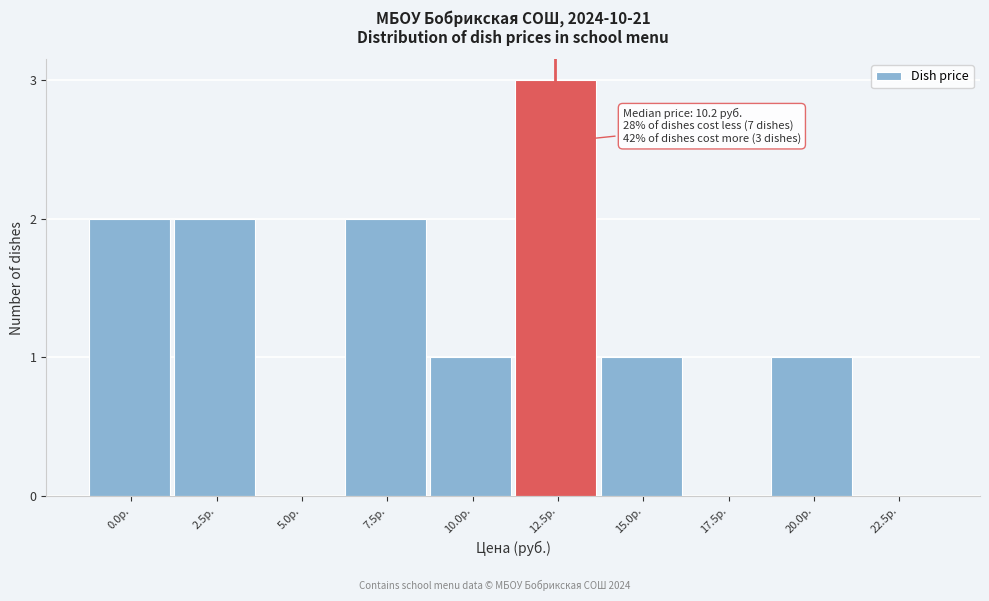

Reading left to right, what are all the values shown in this chart?

0.0р.=2	2.5р.=2	5.0р.=0	7.5р.=2	10.0р.=1	12.5р.=3	15.0р.=1	17.5р.=0	20.0р.=1	22.5р.=0